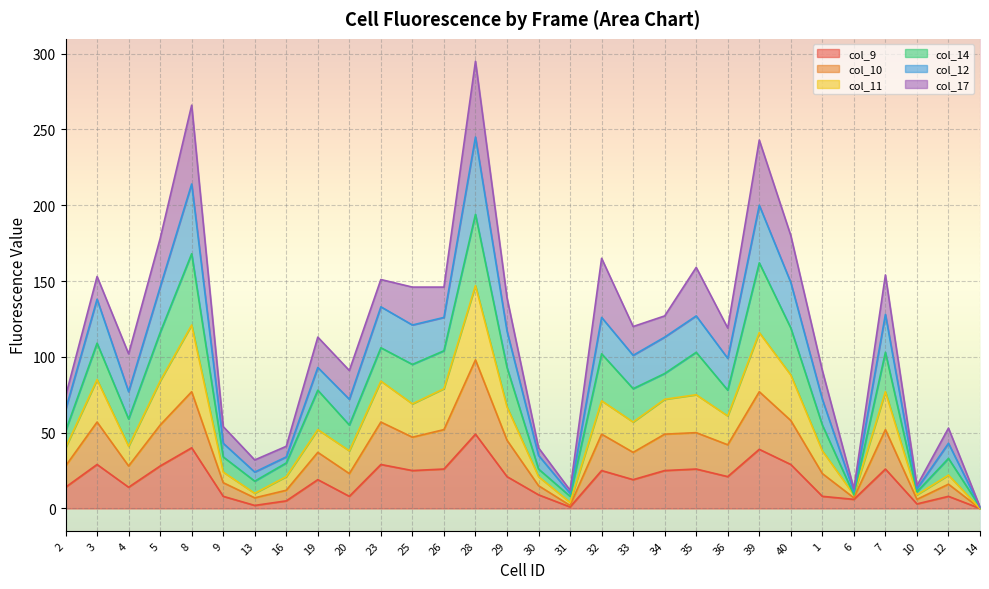

What position from the right is 3?

29